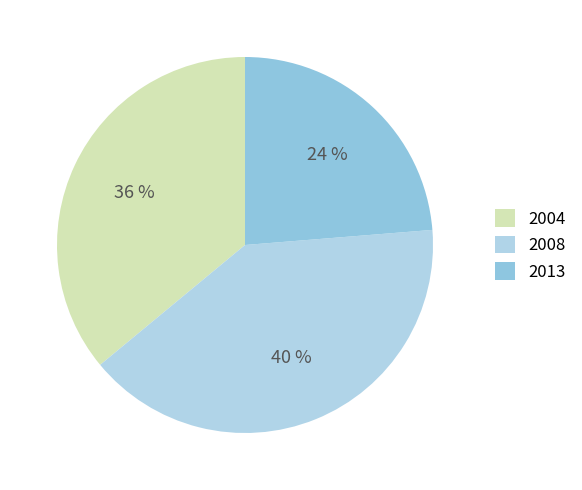

Rank the categories by value from highest to lowest.

2008, 2004, 2013